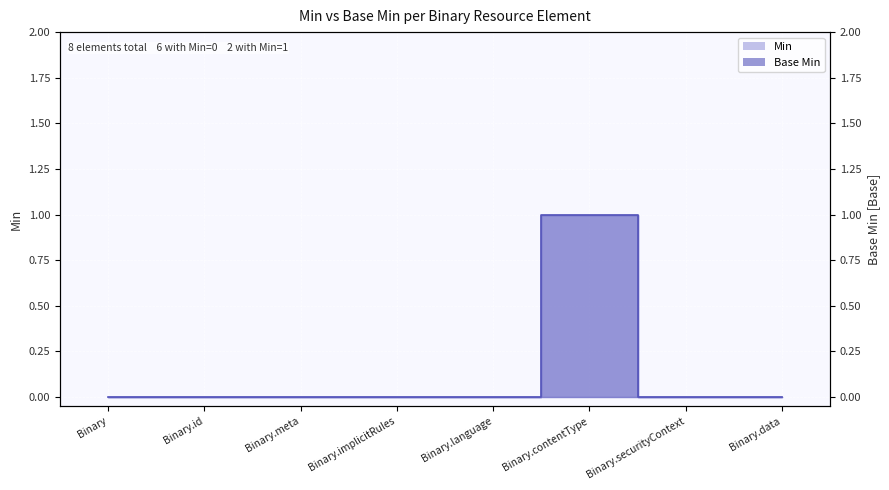

True or false: Min has a value of 0 at Binary.

True